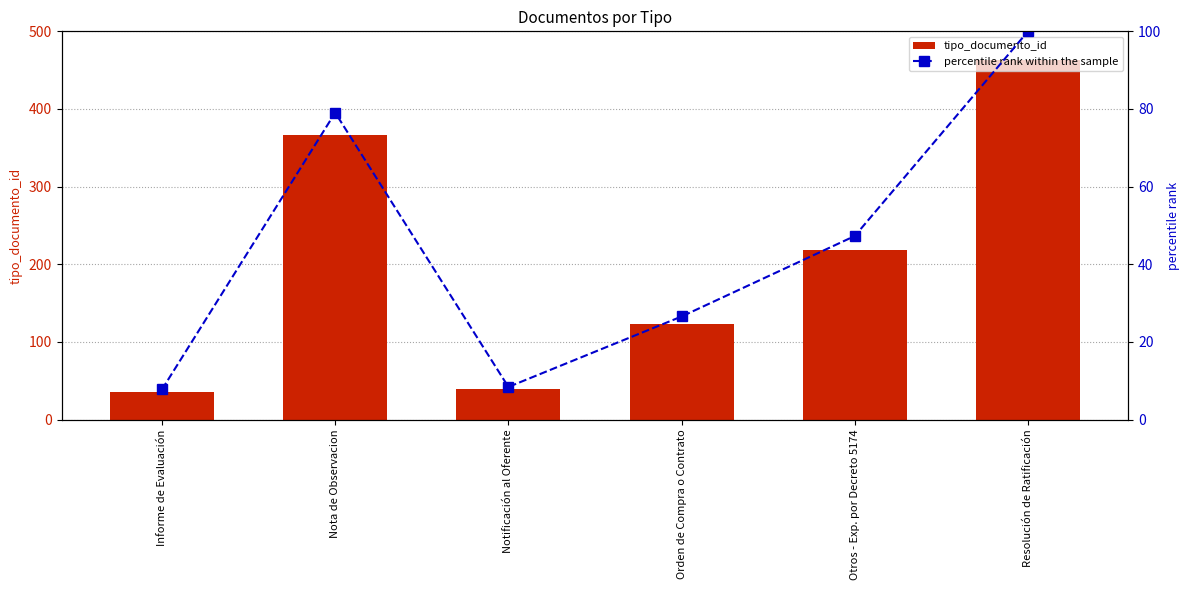

What is the smallest value displayed?

7.8